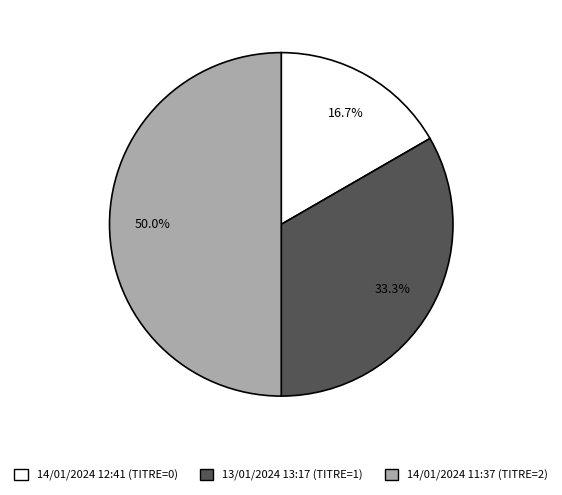

To the nearest percent, what is the difference between the largest and smallest slice percentages?

33%